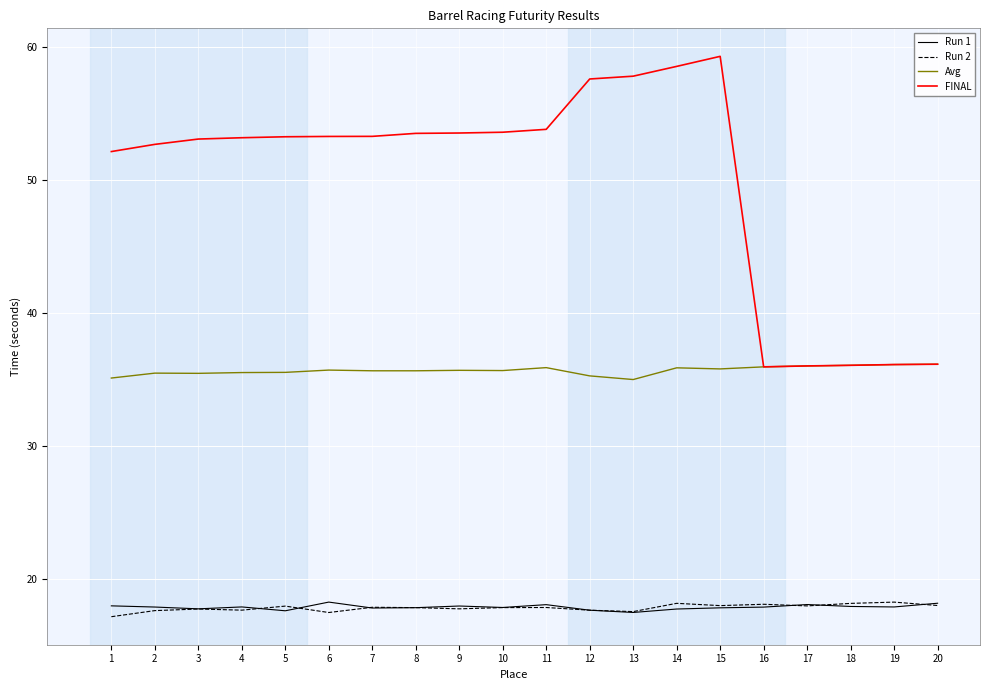

Which series has the widest spread of values?

FINAL